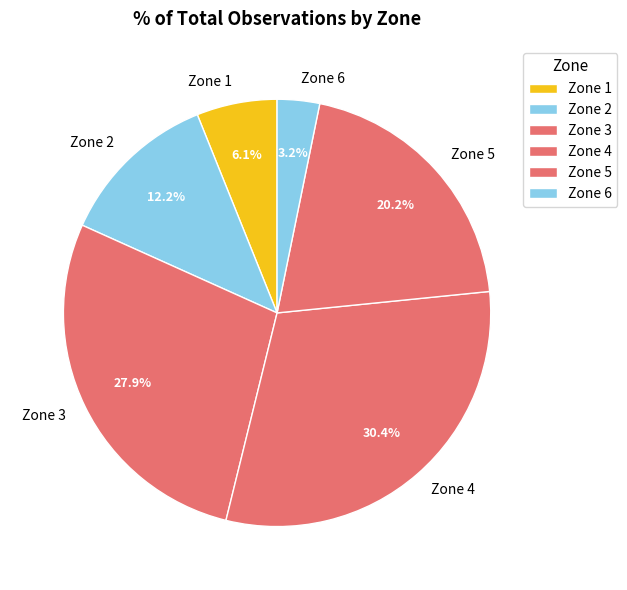

What is the smallest slice in the pie chart?

Zone 6